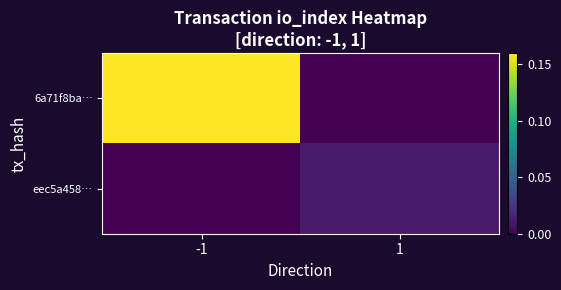

What is the maximum value shown in the chart?

0.2